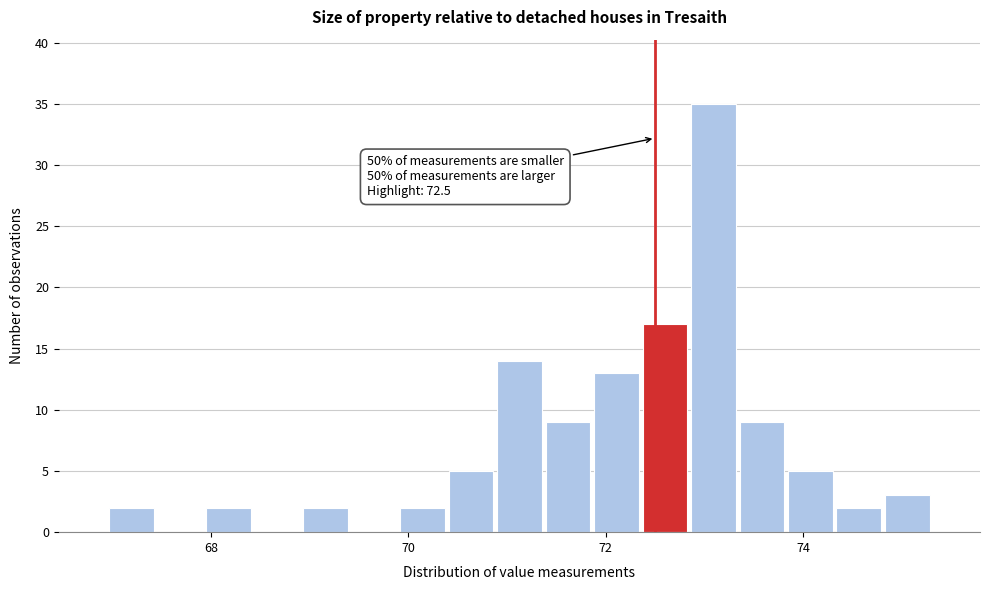

Read against the x-axis, roughly where is the centre of the tallest bar?

73.0